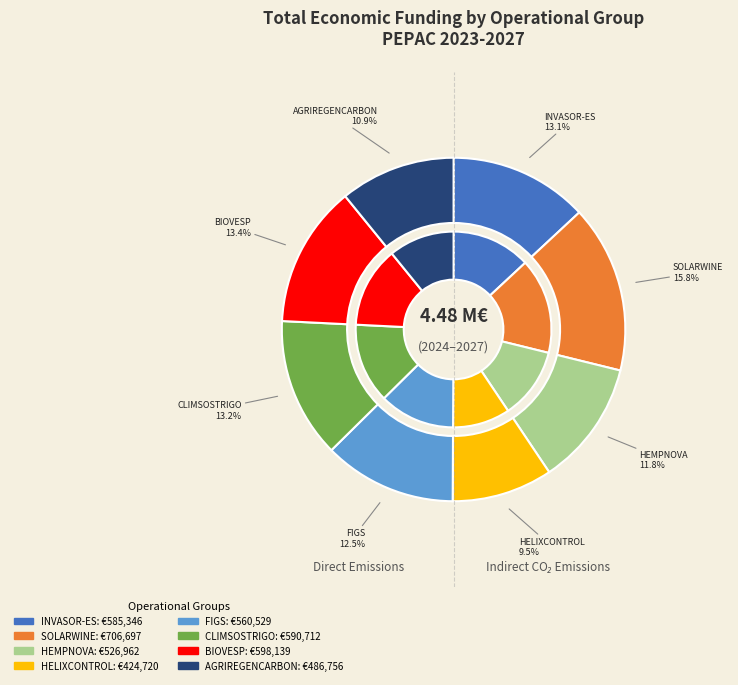

Does any single category account for the majority?

No